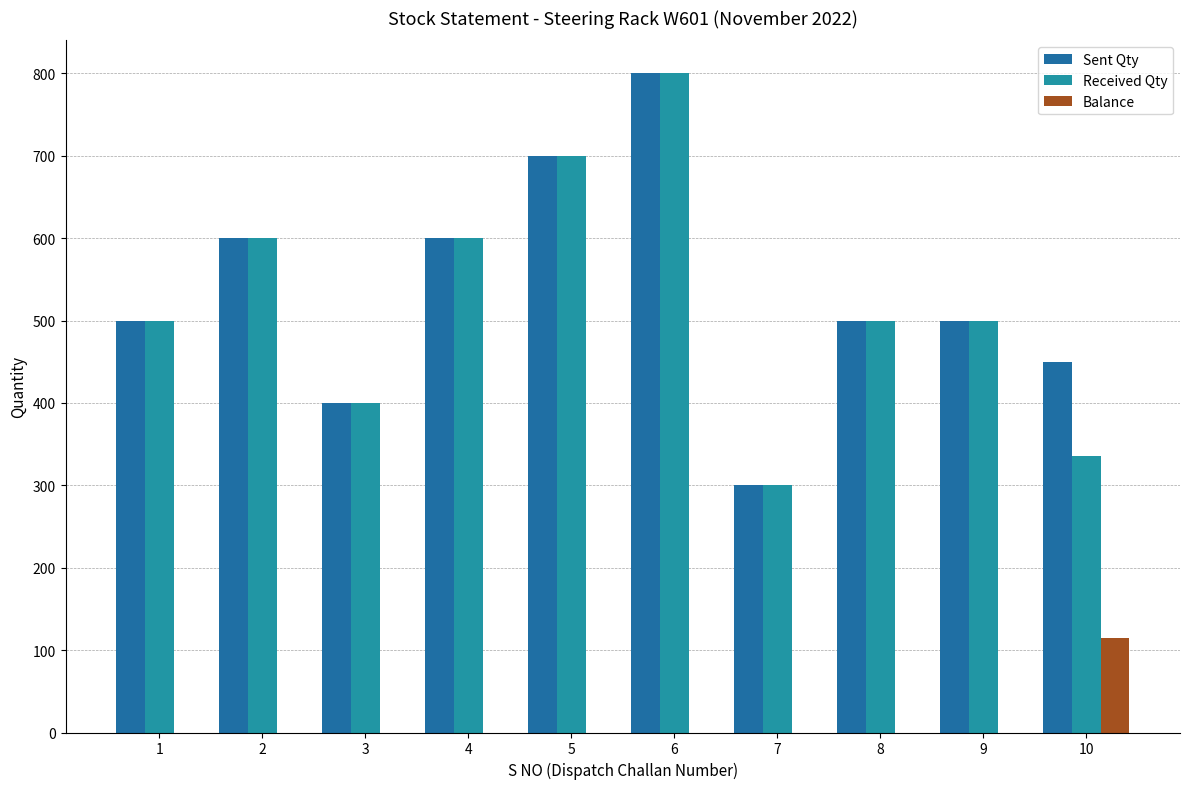

Reading left to right, list all the values displayed in this chart.

Sent Qty: 500	600	400	600	700	800	300	500	500	450
Received Qty: 500	600	400	600	700	800	300	500	500	335
Balance: 0	0	0	0	0	0	0	0	0	115